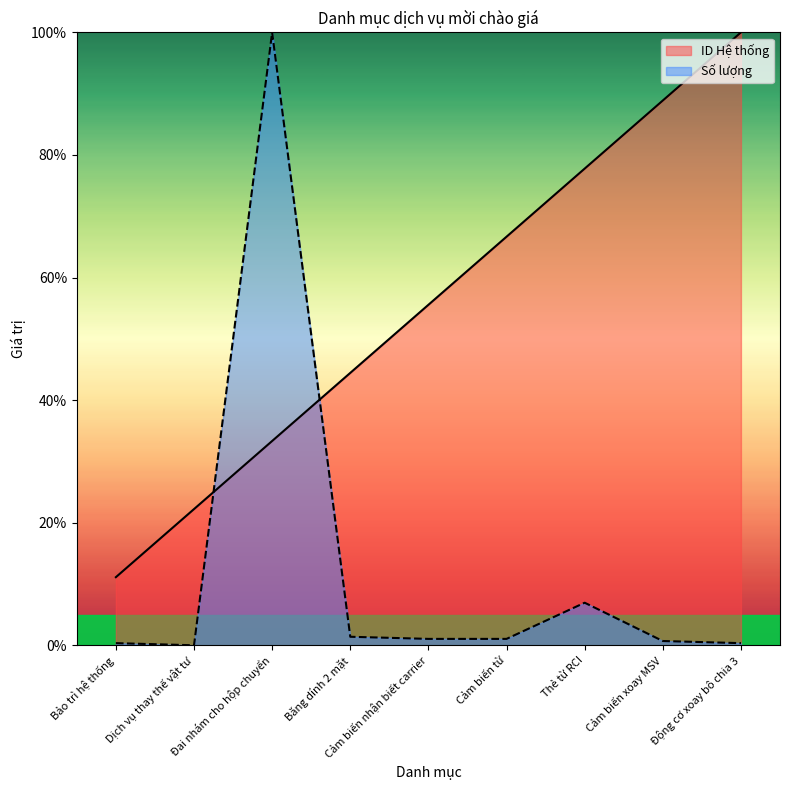

What is the sum of the ID Hệ thống values at Đai nhám cho hộp chuyển and Thẻ từ RCI?

111.1